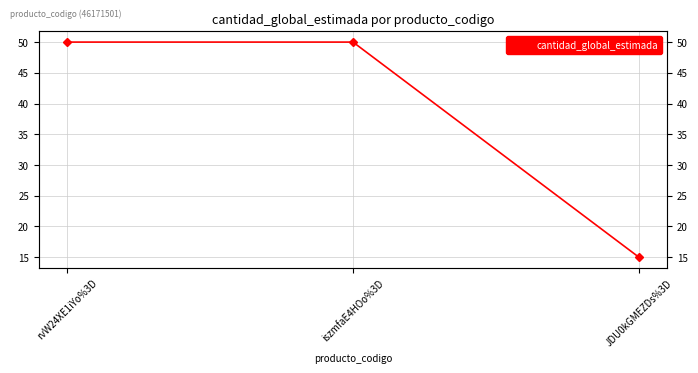

What position from the right is iszmfaE4HOo%3D?

2